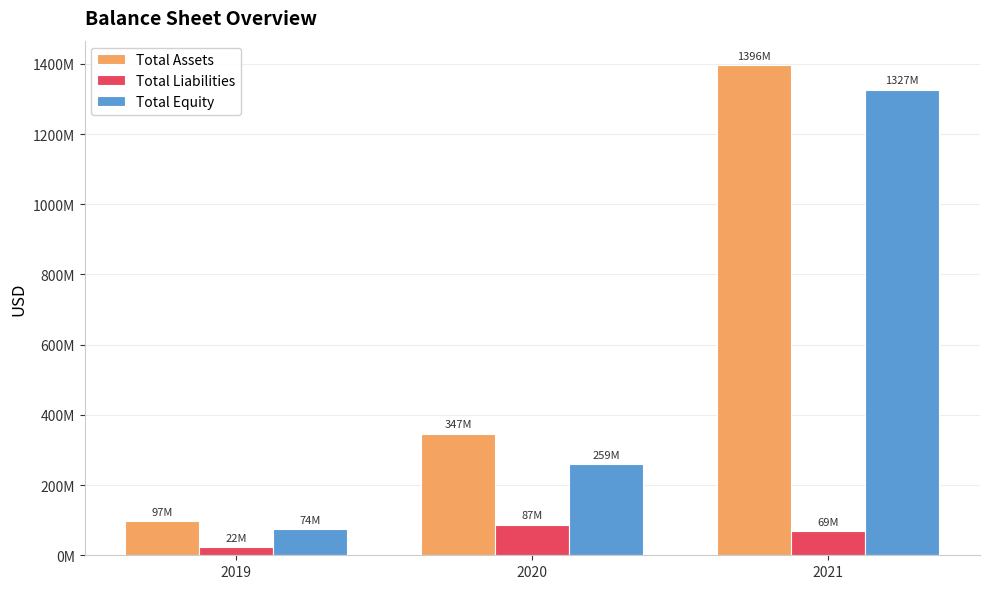

Between 2021 and 2019, which is larger?

2021